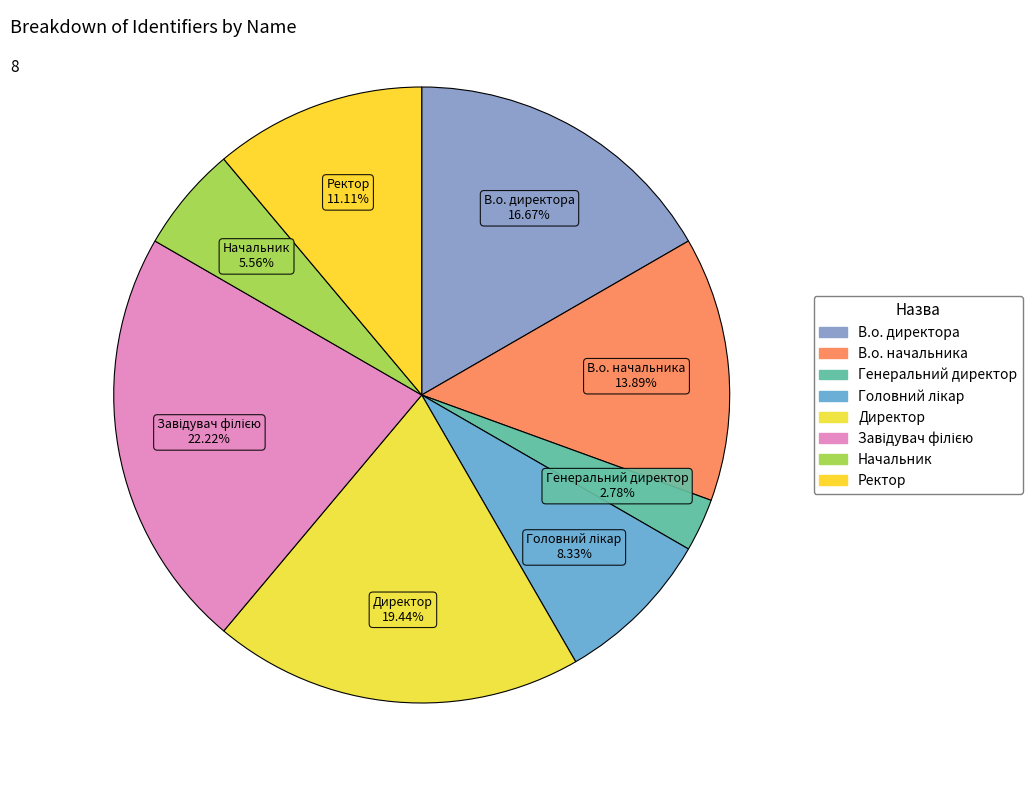

Does Ректор account for over 50% of the chart?

No